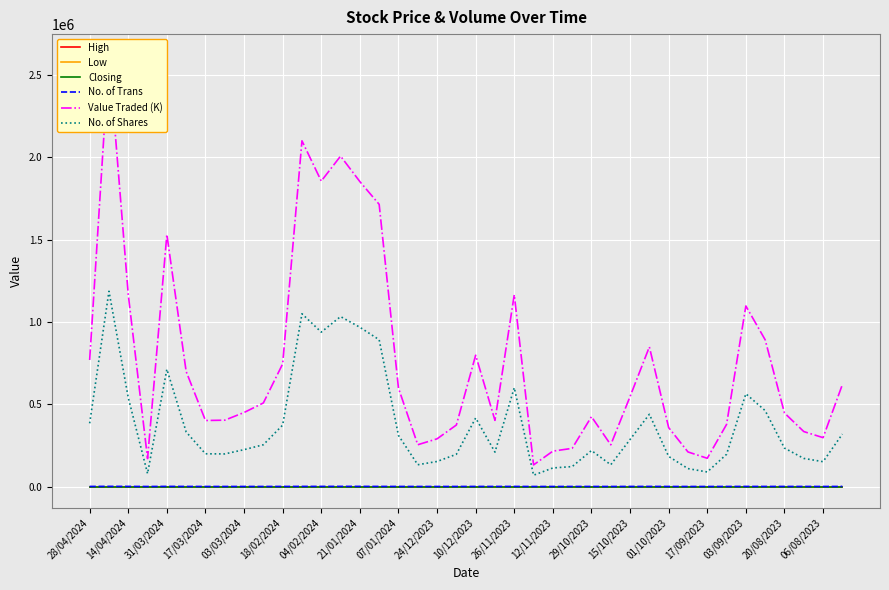

True or false: High has more than 1 interior local peaks.

True